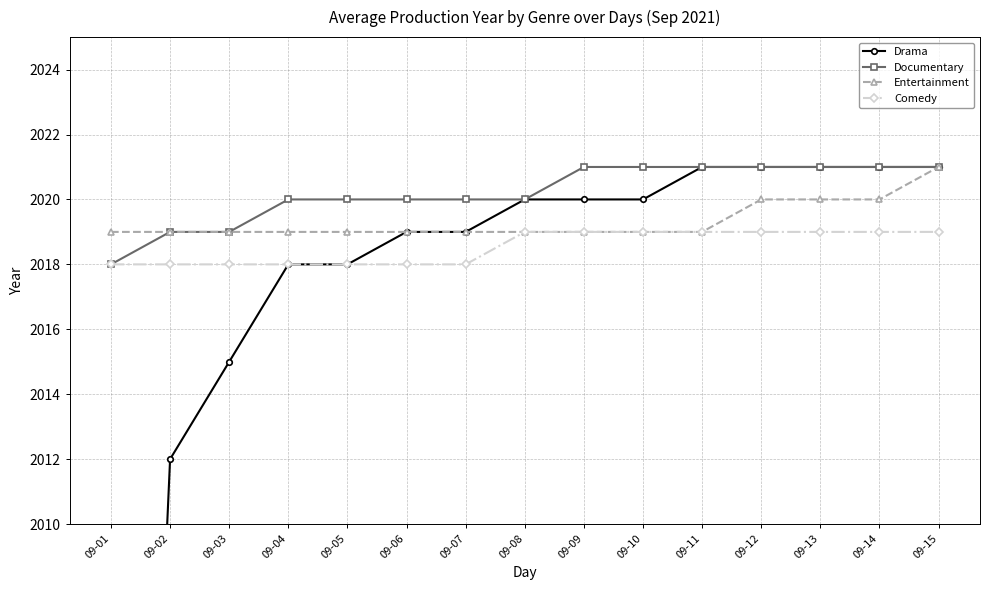

Reading left to right, what are all the values shown in this chart?

Drama: 09-01=1971	09-02=2012	09-03=2015	09-04=2018	09-05=2018	09-06=2019	09-07=2019	09-08=2020	09-09=2020	09-10=2020	09-11=2021	09-12=2021	09-13=2021	09-14=2021	09-15=2021
Documentary: 09-01=2018	09-02=2019	09-03=2019	09-04=2020	09-05=2020	09-06=2020	09-07=2020	09-08=2020	09-09=2021	09-10=2021	09-11=2021	09-12=2021	09-13=2021	09-14=2021	09-15=2021
Entertainment: 09-01=2019	09-02=2019	09-03=2019	09-04=2019	09-05=2019	09-06=2019	09-07=2019	09-08=2019	09-09=2019	09-10=2019	09-11=2019	09-12=2020	09-13=2020	09-14=2020	09-15=2021
Comedy: 09-01=2018	09-02=2018	09-03=2018	09-04=2018	09-05=2018	09-06=2018	09-07=2018	09-08=2019	09-09=2019	09-10=2019	09-11=2019	09-12=2019	09-13=2019	09-14=2019	09-15=2019